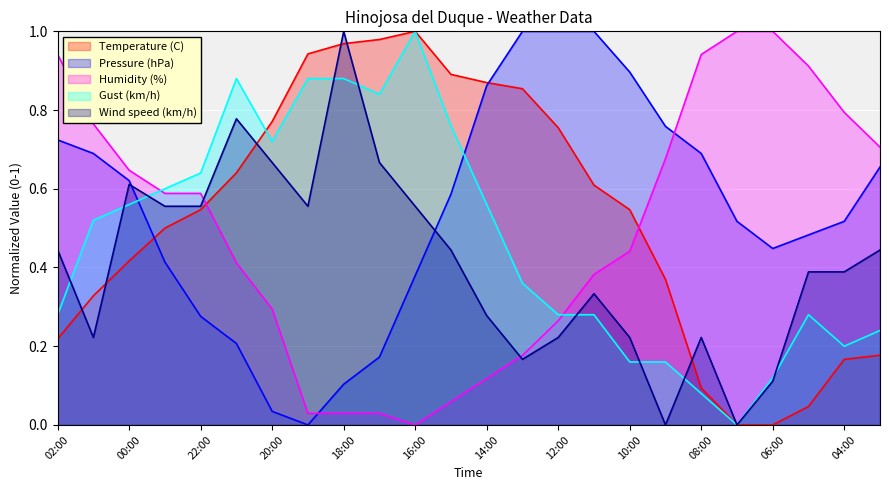

Count the number of categories in the chart.

24